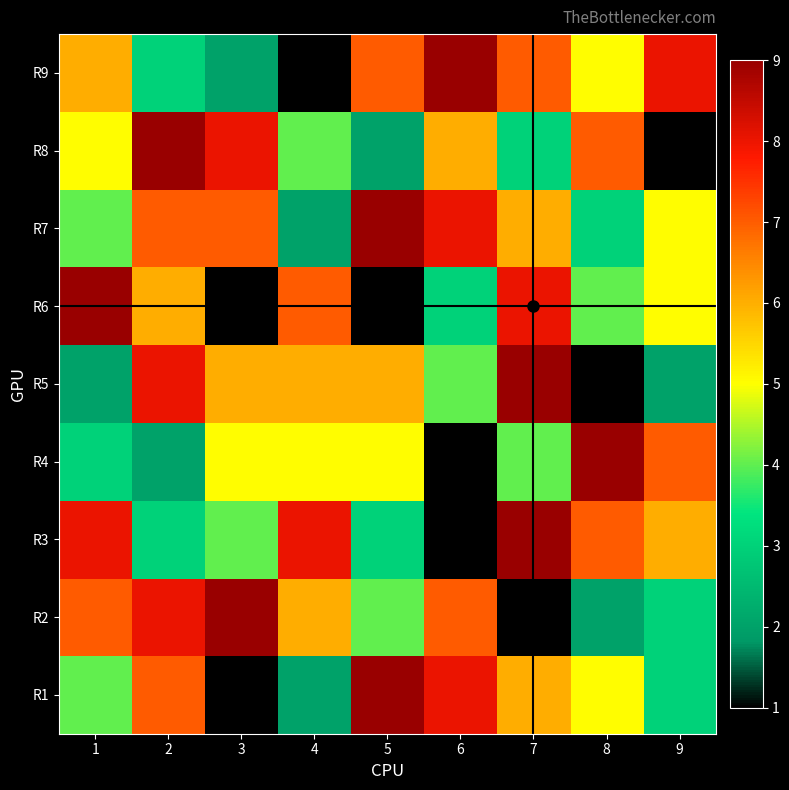

Which has a higher value, 7 or 6?

6